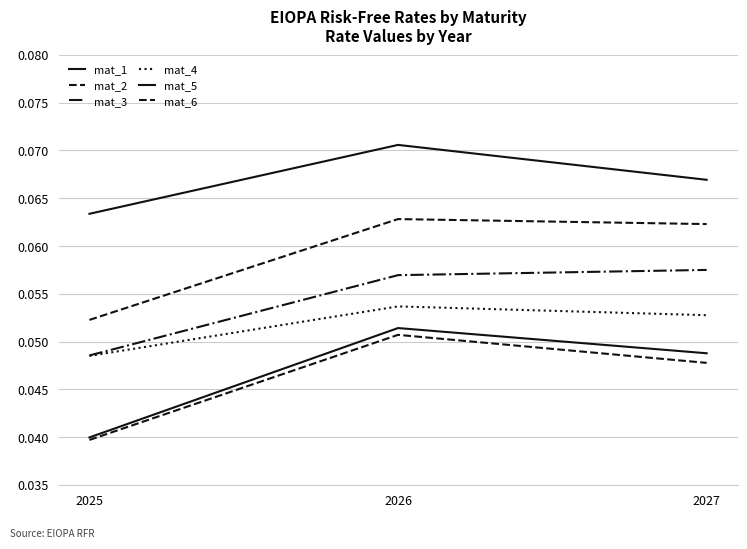

The mat_4 series shows 0.0 at 2027. True or false?

False